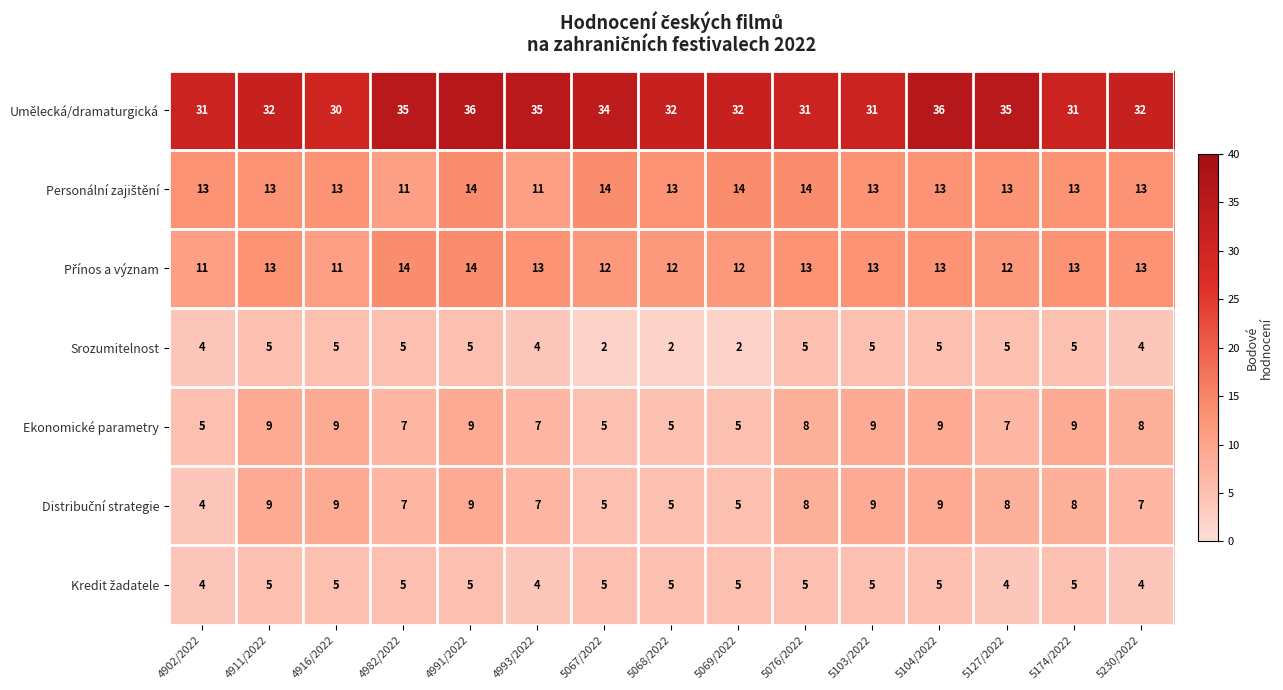

Which series has the largest total across all categories?

Umělecká/dramaturgická